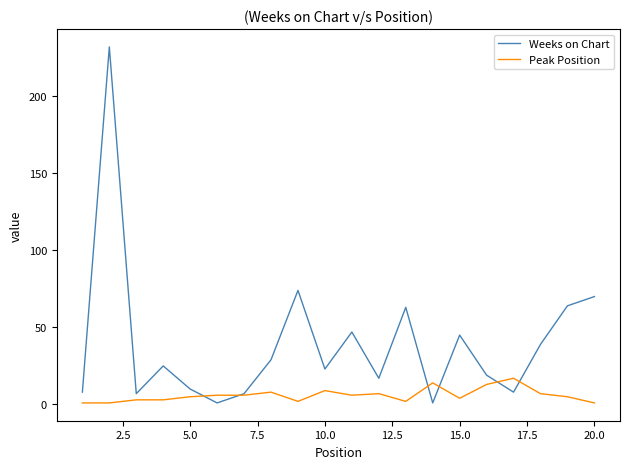

What is the maximum value for Peak Position?

17